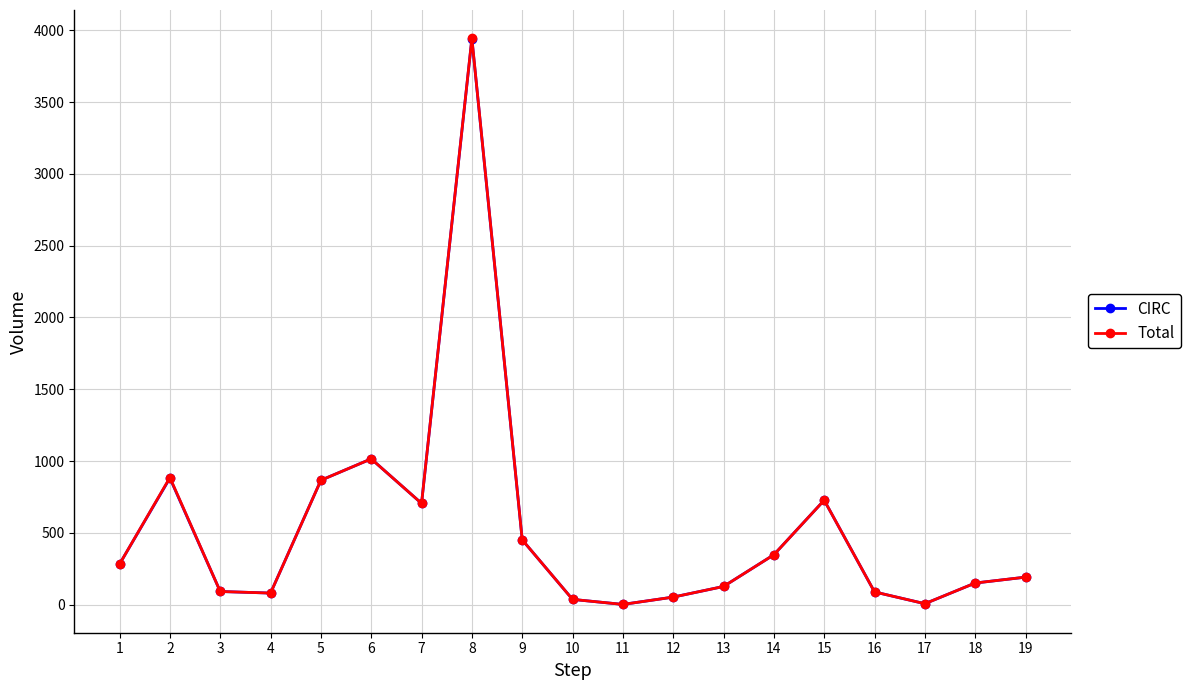

Which category has the highest value across all series?

8